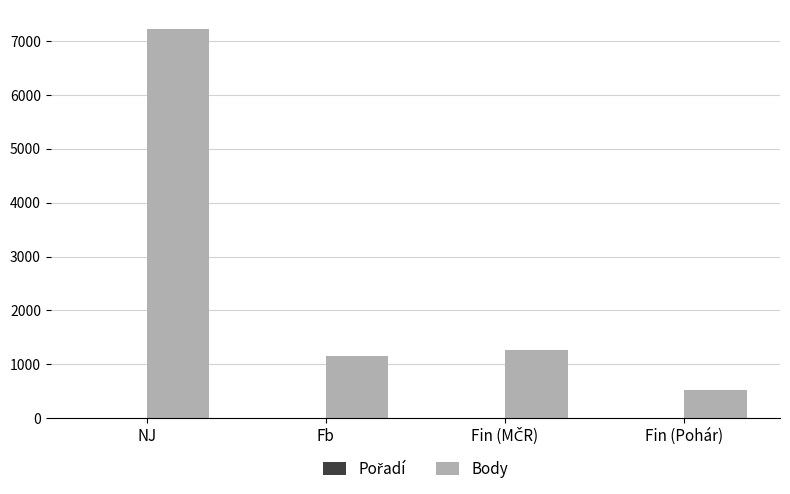

How many groups of bars are there?

4